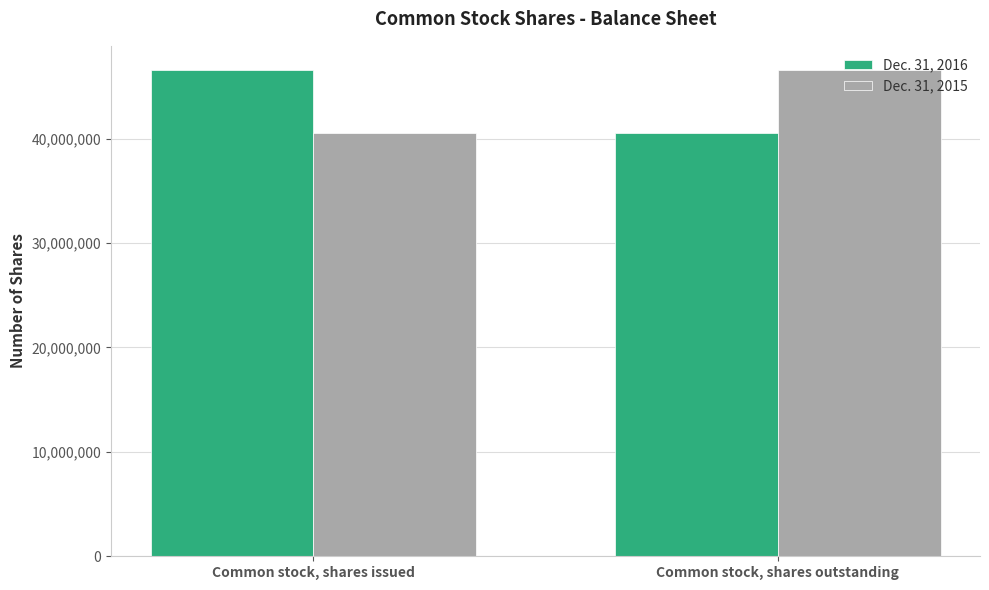

What is the total value across all series at Common stock, shares outstanding?

87119017